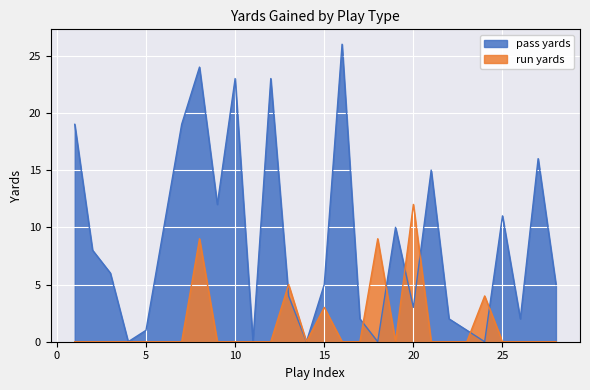

True or false: pass yards has a value of 16 at 25.

False